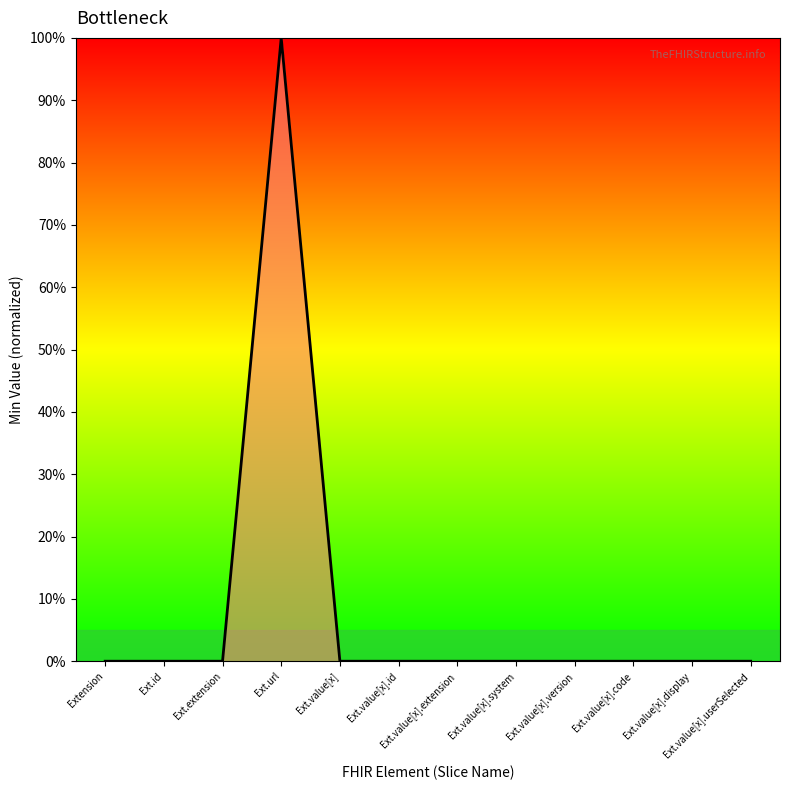

Reading left to right, transcribe all the data shown in this chart.

Extension=0	Ext.id=0	Ext.extension=0	Ext.url=1	Ext.value[x]=0	Ext.value[x].id=0	Ext.value[x].extension=0	Ext.value[x].system=0	Ext.value[x].version=0	Ext.value[x].code=0	Ext.value[x].display=0	Ext.value[x].userSelected=0